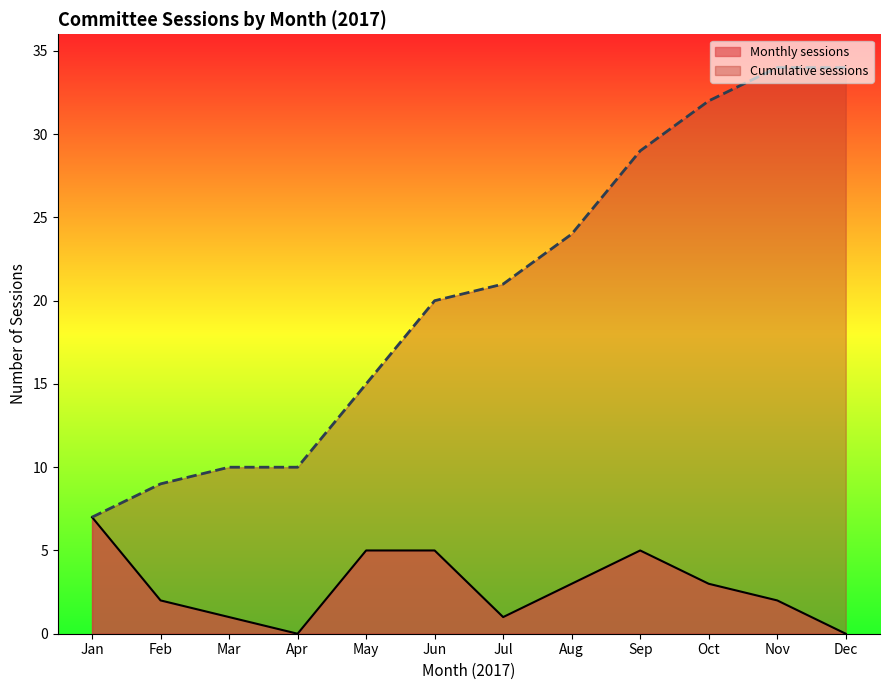

Which series has the largest total across all categories?

Cumulative sessions